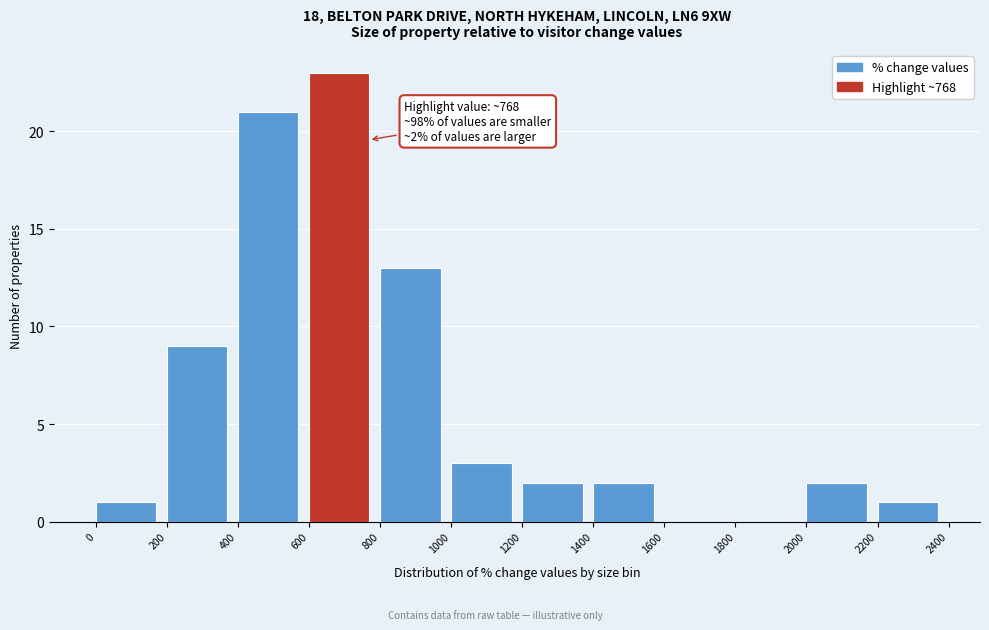

Which range on the x-axis has the tallest bar?

600 to 800